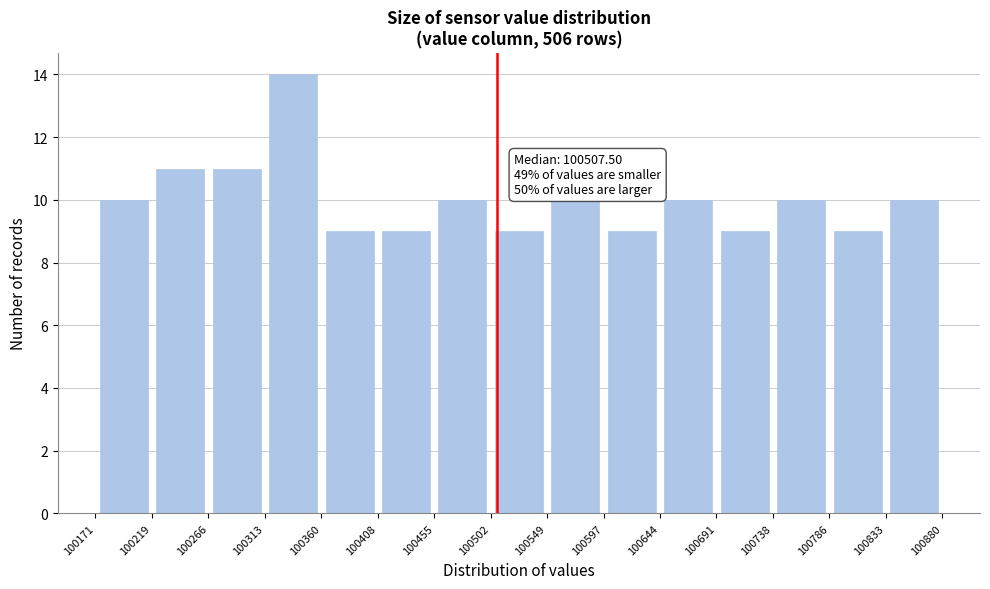

Over which range of the x-axis is the bar tallest?

100313 to 100360